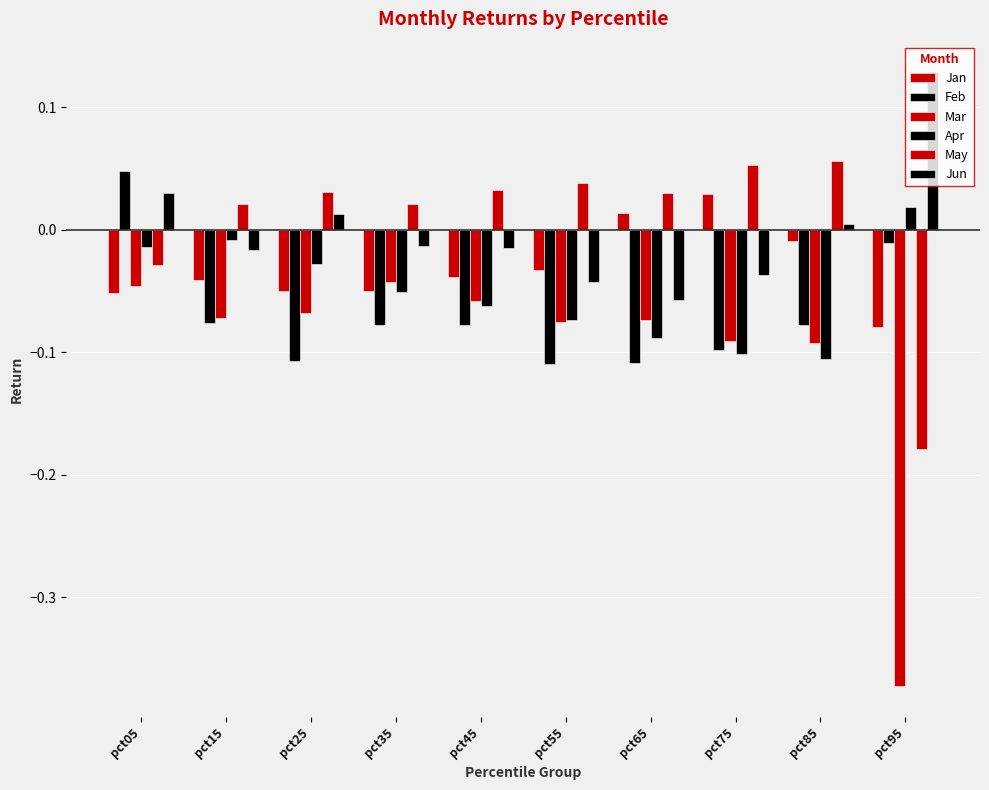

Reading right to left, transcribe all the data shown in this chart.

Jan: pct95=-0.1	pct85=-0.0	pct75=0.0	pct65=0.0	pct55=-0.0	pct45=-0.0	pct35=-0.0	pct25=-0.1	pct15=-0.0	pct05=-0.1
Feb: pct95=-0.0	pct85=-0.1	pct75=-0.1	pct65=-0.1	pct55=-0.1	pct45=-0.1	pct35=-0.1	pct25=-0.1	pct15=-0.1	pct05=0.0
Mar: pct95=-0.4	pct85=-0.1	pct75=-0.1	pct65=-0.1	pct55=-0.1	pct45=-0.1	pct35=-0.0	pct25=-0.1	pct15=-0.1	pct05=-0.0
Apr: pct95=0.0	pct85=-0.1	pct75=-0.1	pct65=-0.1	pct55=-0.1	pct45=-0.1	pct35=-0.1	pct25=-0.0	pct15=-0.0	pct05=-0.0
May: pct95=-0.2	pct85=0.1	pct75=0.1	pct65=0.0	pct55=0.0	pct45=0.0	pct35=0.0	pct25=0.0	pct15=0.0	pct05=-0.0
Jun: pct95=0.1	pct85=0.0	pct75=-0.0	pct65=-0.1	pct55=-0.0	pct45=-0.0	pct35=-0.0	pct25=0.0	pct15=-0.0	pct05=0.0